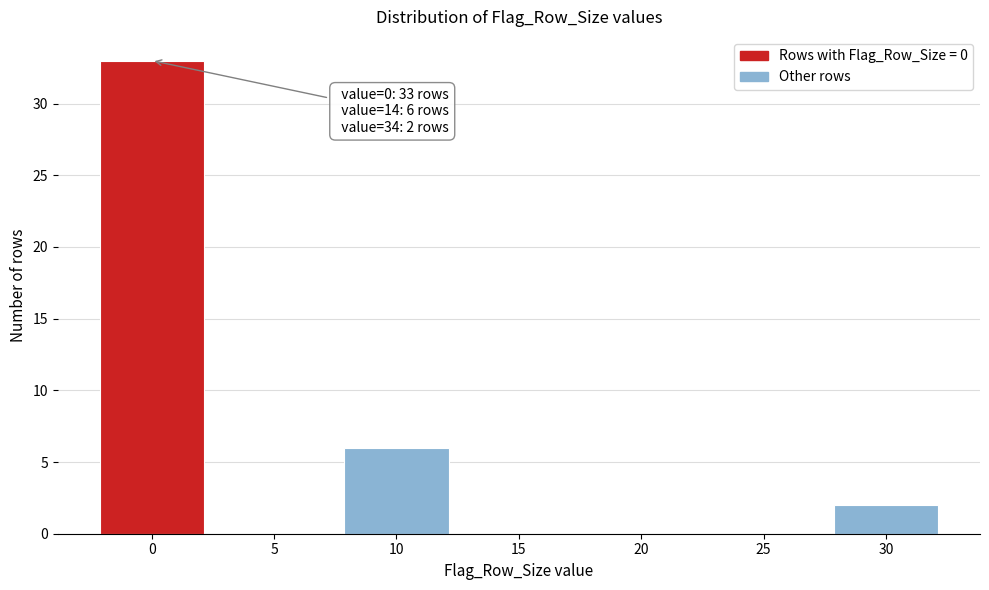

Reading left to right, what are all the values shown in this chart?

0=33	5=0	10=6	15=0	20=0	25=0	30=2